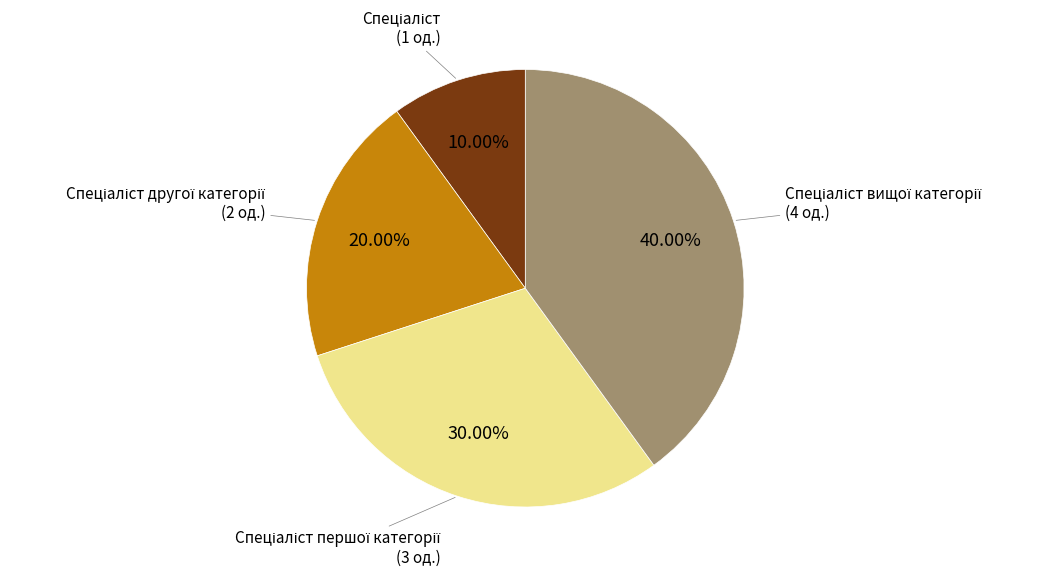

How many slices are in this pie chart?

4